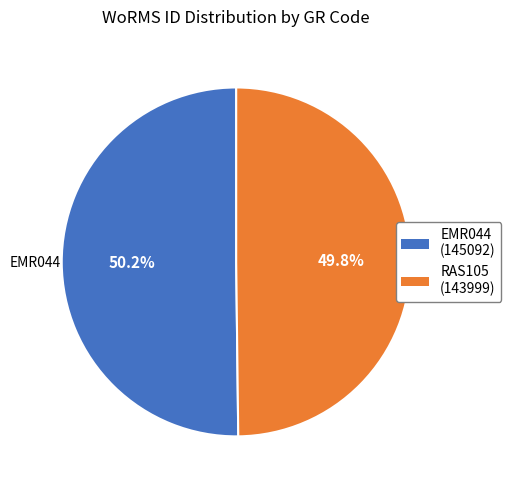

How many slices are in this pie chart?

2